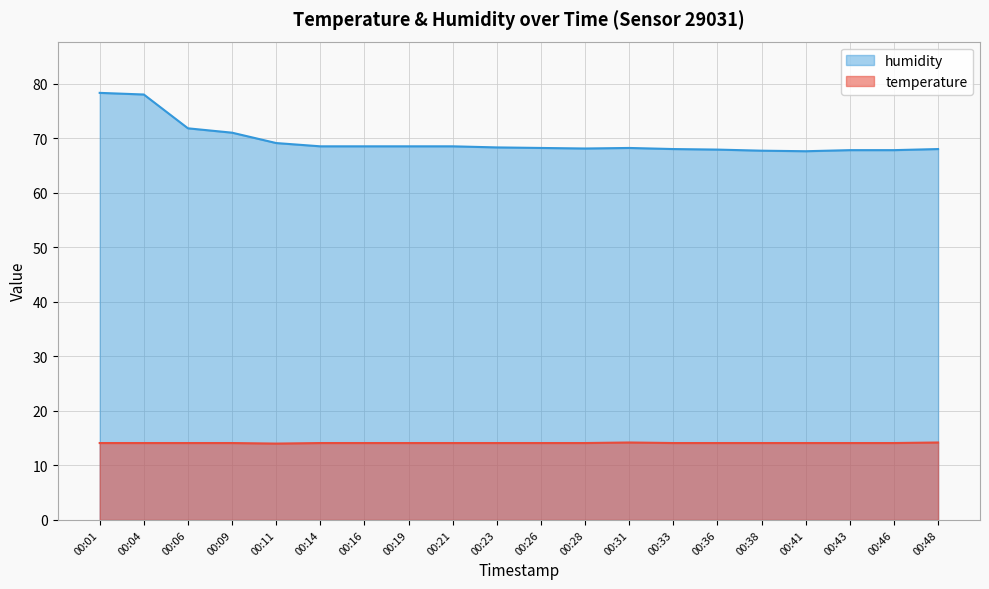

What is the lowest value of the humidity series?

67.6